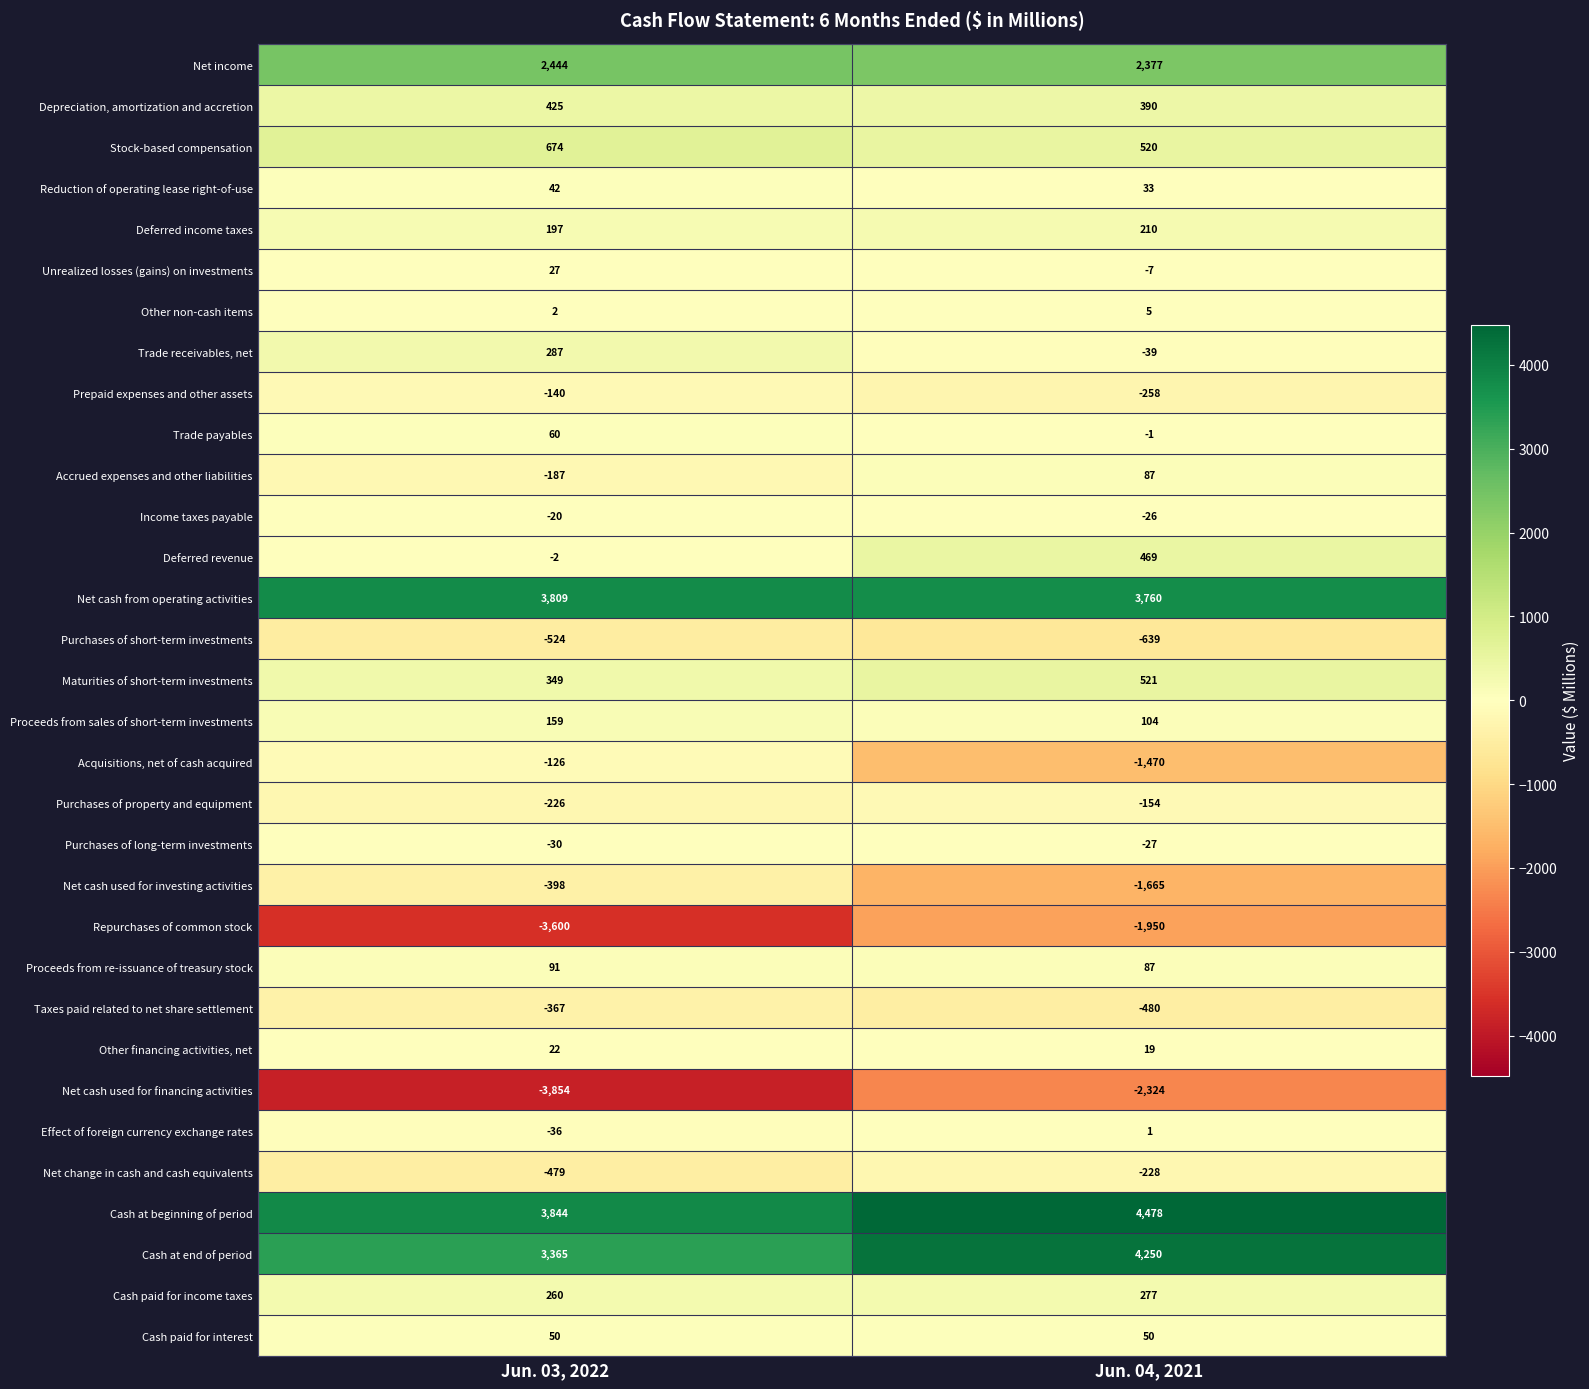

At how many categories does at least one series exceed 3139?

2